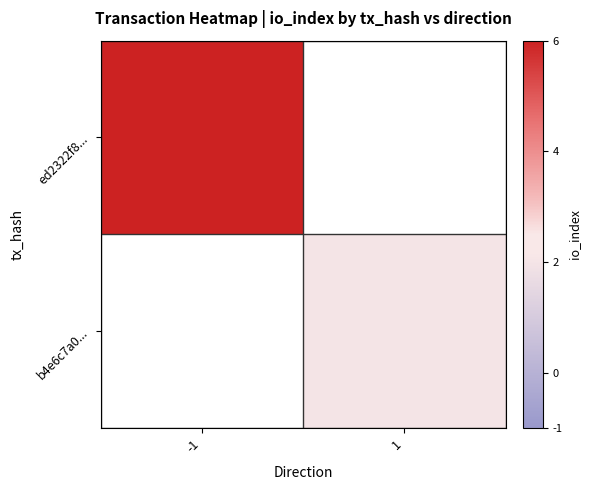

Where is ed2322f8... nearest to the value 6?

-1